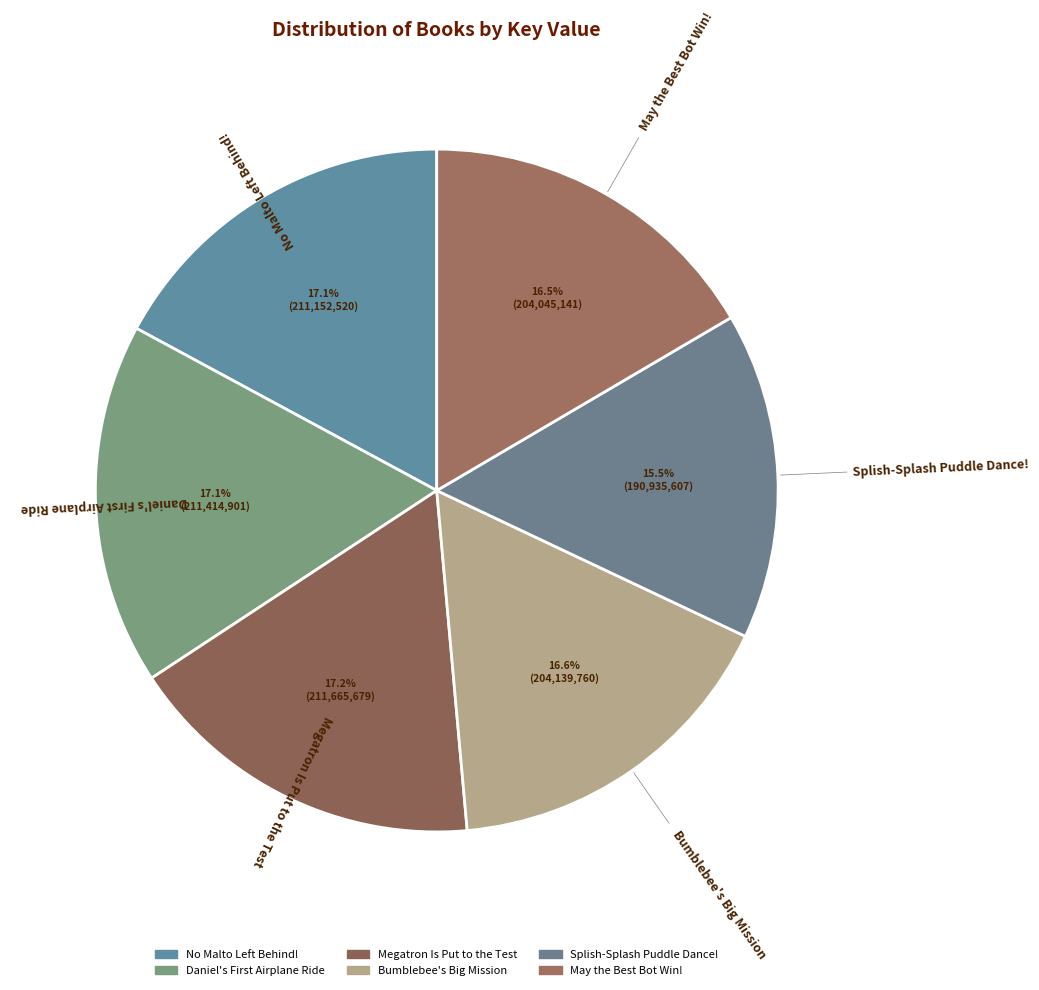

Which category has the smallest portion of the pie?

Splish-Splash Puddle Dance!